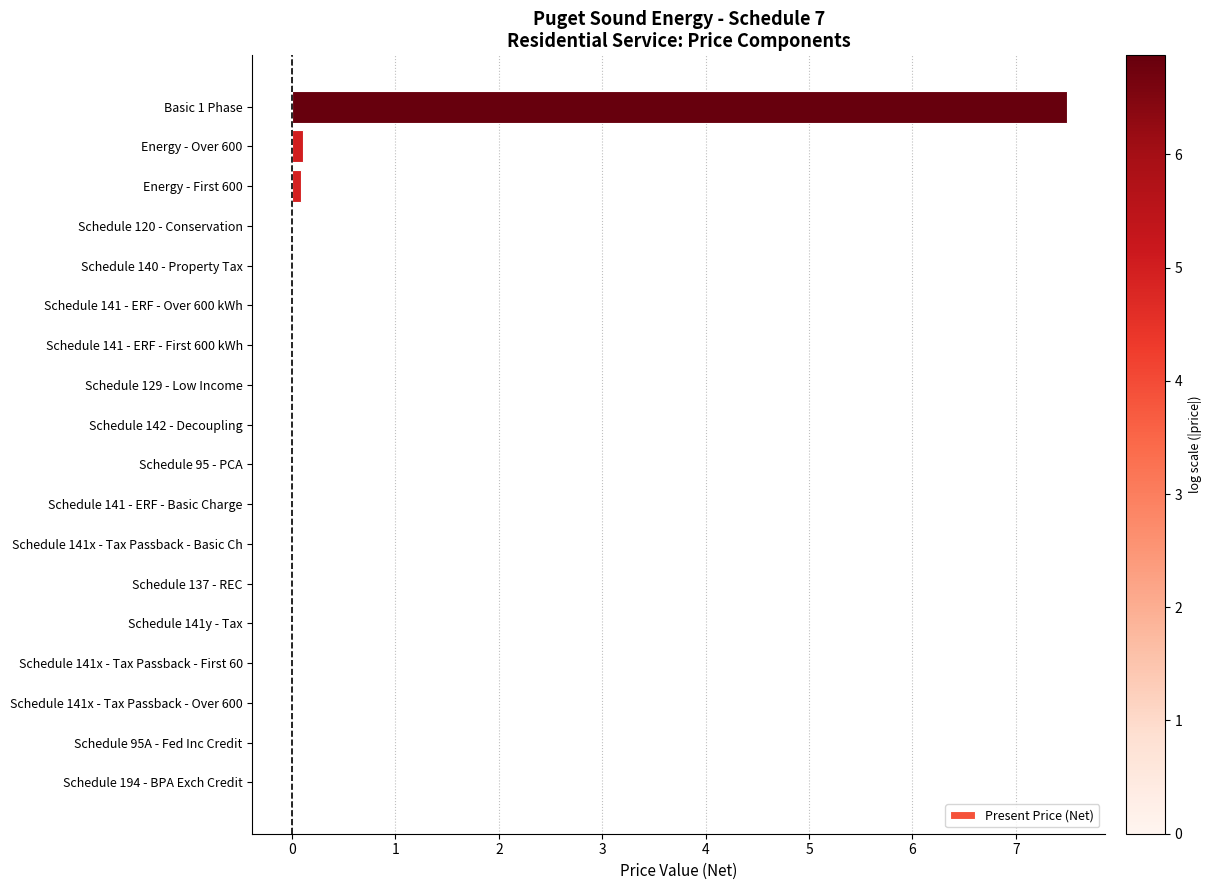

The chart shows a value of 0.0 at Schedule 129 - Low Income. True or false?

True